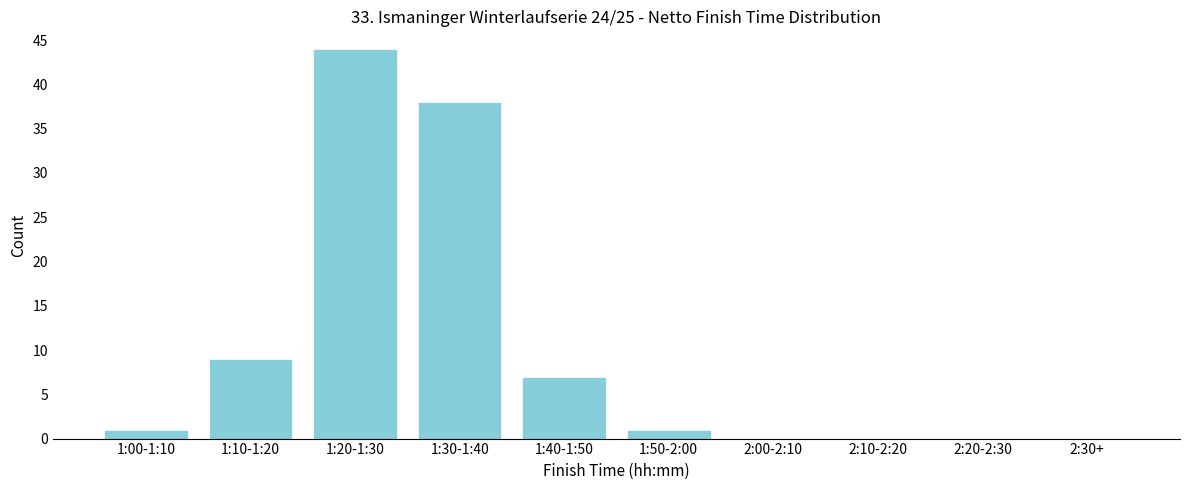

Reading left to right, transcribe all the data shown in this chart.

1:00-1:10=1	1:10-1:20=9	1:20-1:30=44	1:30-1:40=38	1:40-1:50=7	1:50-2:00=1	2:00-2:10=0	2:10-2:20=0	2:20-2:30=0	2:30+=0